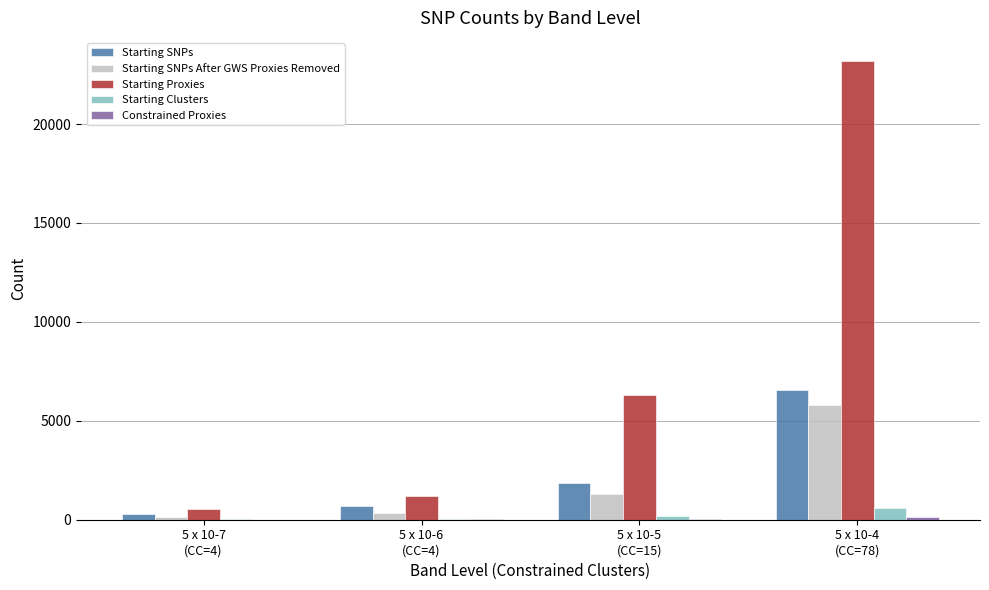

What is the sum of all Starting SNPs values?

9436